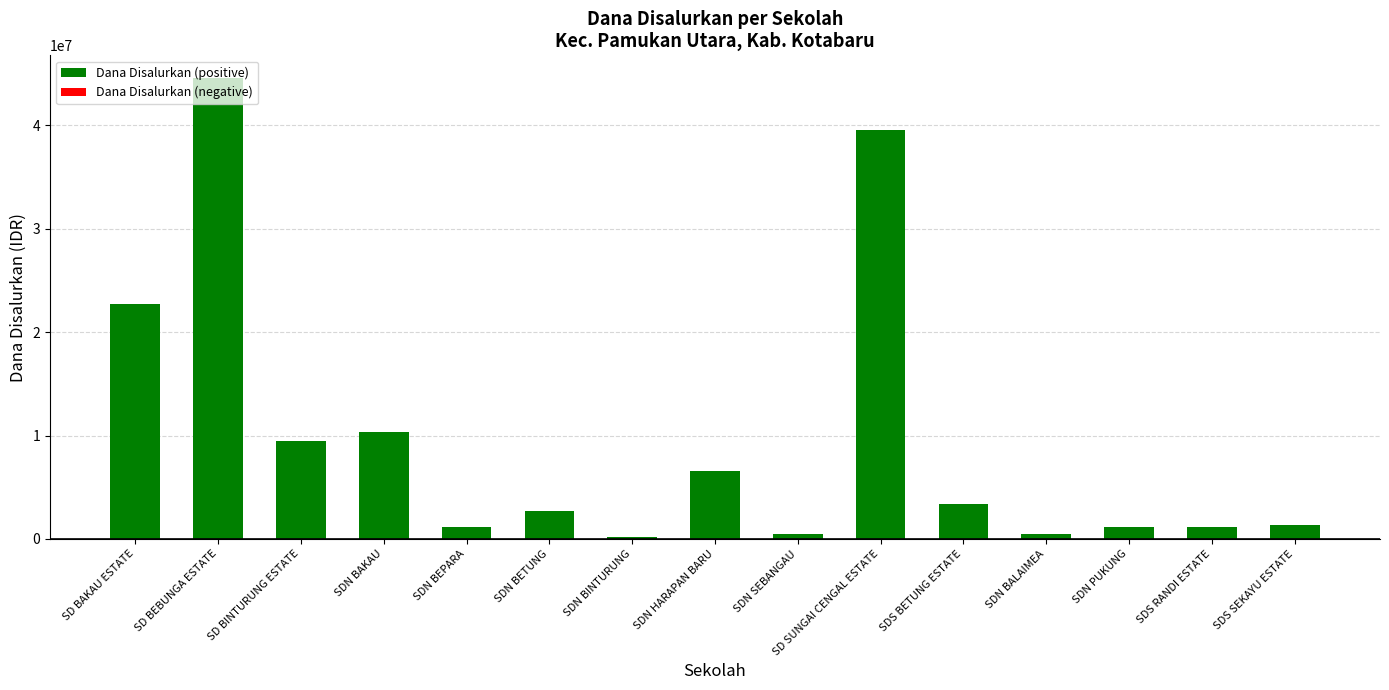

What is the label of the 6th bar from the right?

SD SUNGAI CENGAL ESTATE